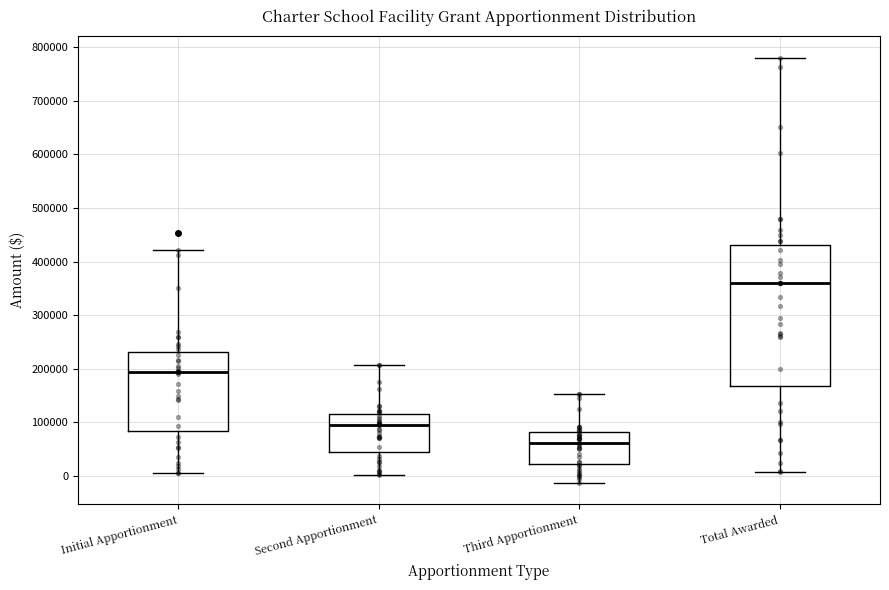

Comparing the boxes themselves (not the whiskers), which one is the tallest?

Total Awarded